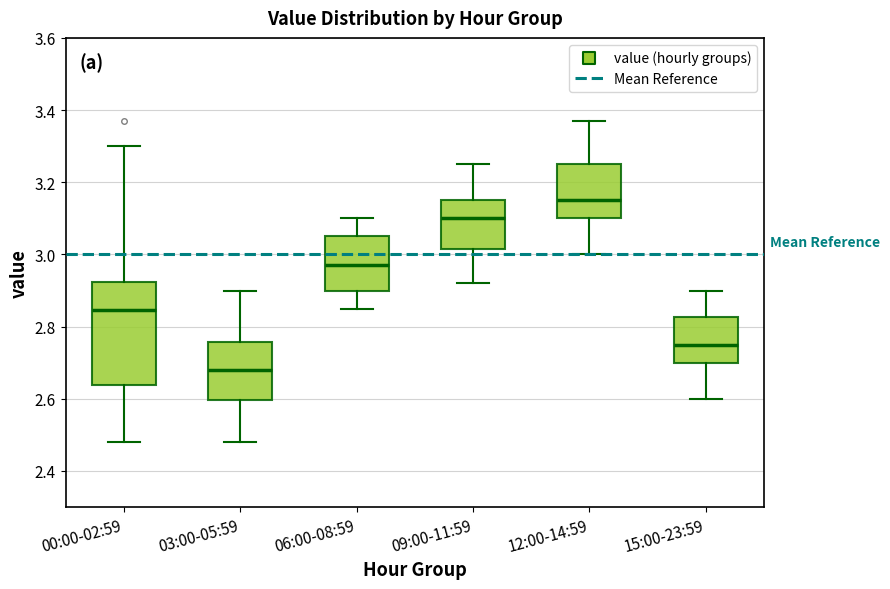

Which box has the highest median line?

12:00-14:59